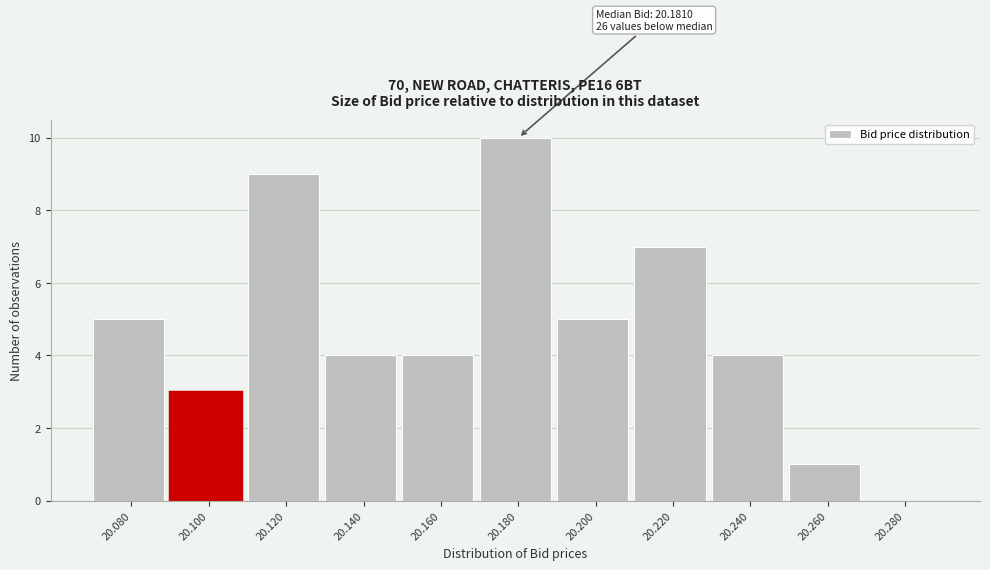

Reading right to left, transcribe all the data shown in this chart.

20.280=0	20.260=1	20.240=4	20.220=7	20.200=5	20.180=10	20.160=4	20.140=4	20.120=9	20.100=3	20.080=5